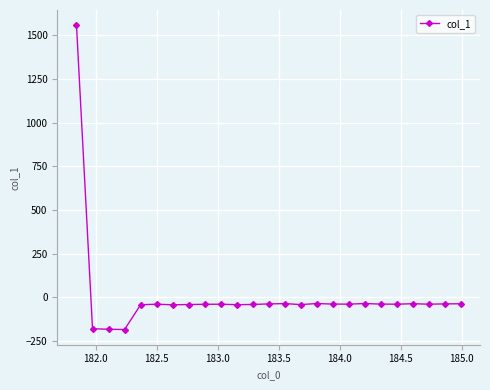

What is the value of the 19th point from the left?

-36.0